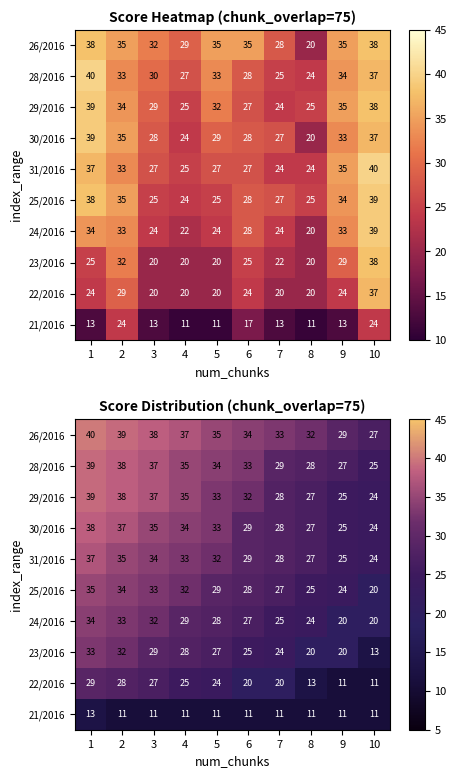

At which label is 28/2016 closest to 32?

6